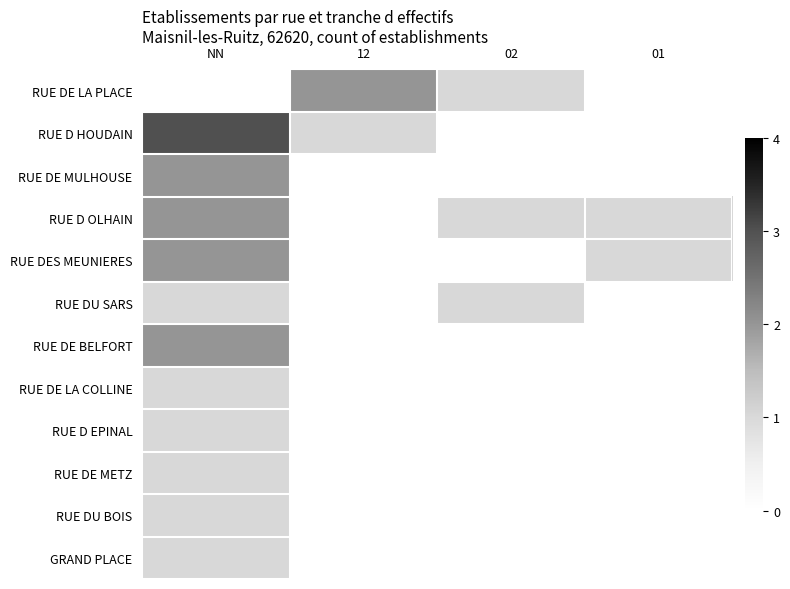

At which category does the chart reach its minimum across all series?

NN